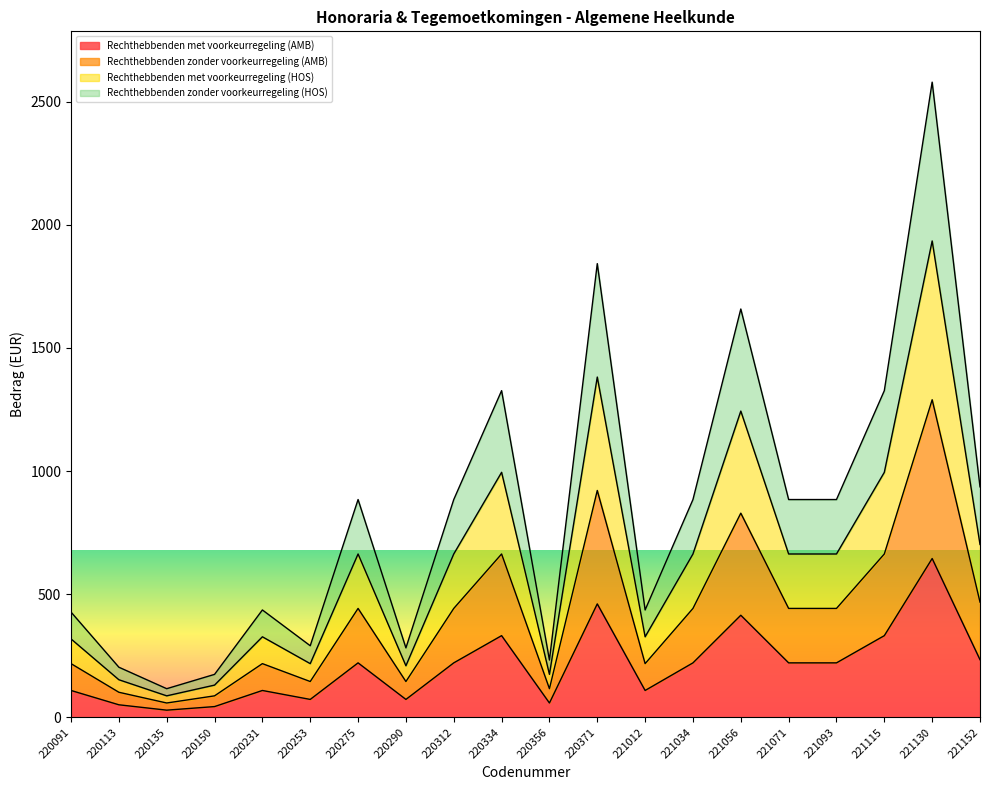

Between 221071 and 220253, which is larger?

221071